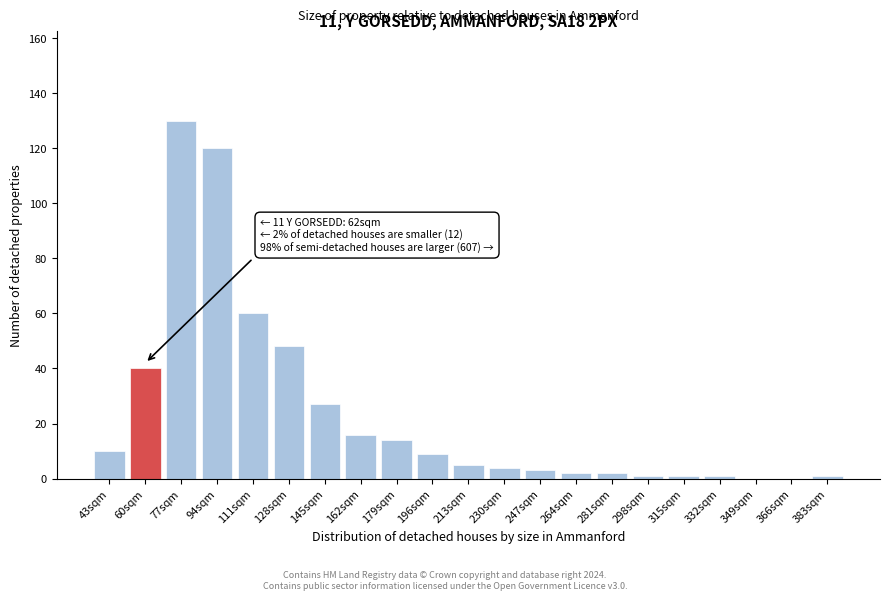

Reading left to right, list all the values displayed in this chart.

43sqm=10	60sqm=40	77sqm=130	94sqm=120	111sqm=60	128sqm=48	145sqm=27	162sqm=16	179sqm=14	196sqm=9	213sqm=5	230sqm=4	247sqm=3	264sqm=2	281sqm=2	298sqm=1	315sqm=1	332sqm=1	349sqm=0	366sqm=0	383sqm=1